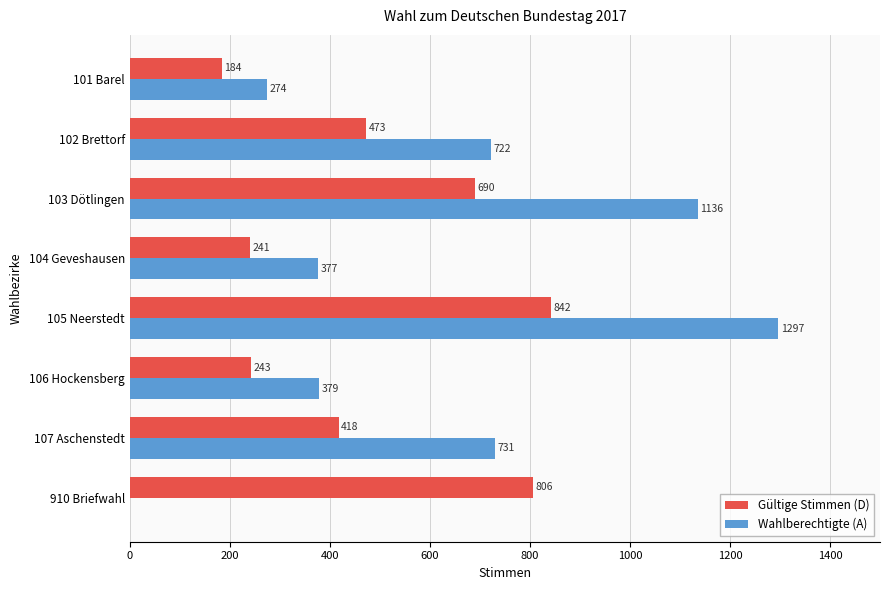

Which series has the largest total across all categories?

Wahlberechtigte (A)